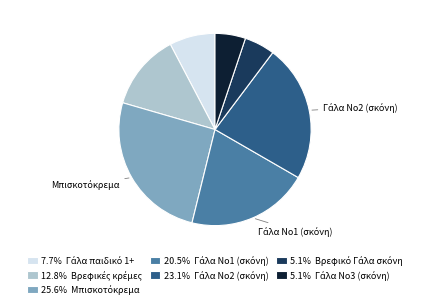

Is there a majority slice in this chart?

No